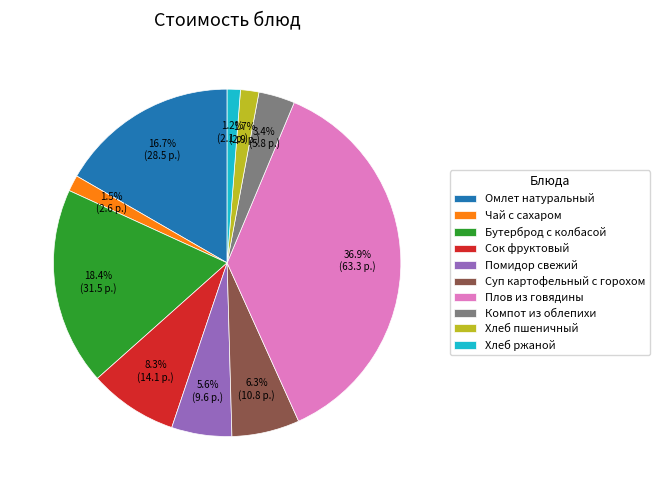

How many slices are in this pie chart?

10